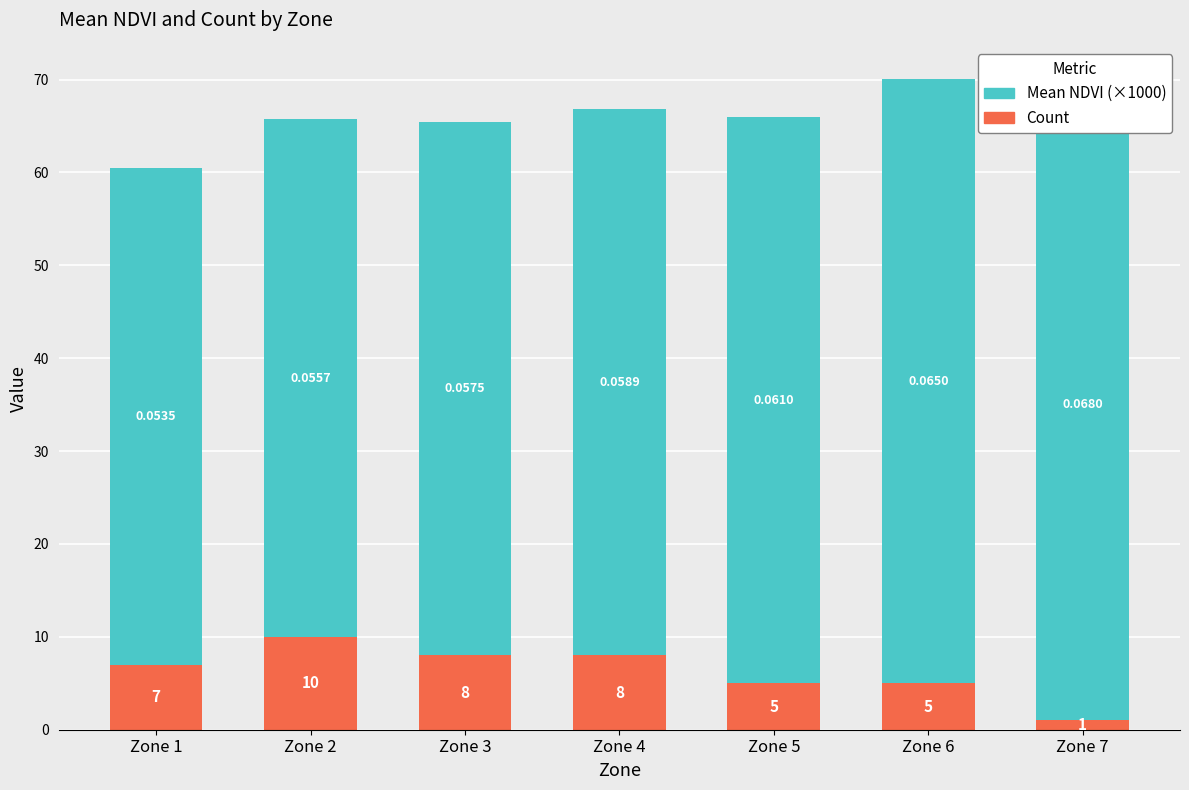

At which label does Count first exceed 7?

Zone 2